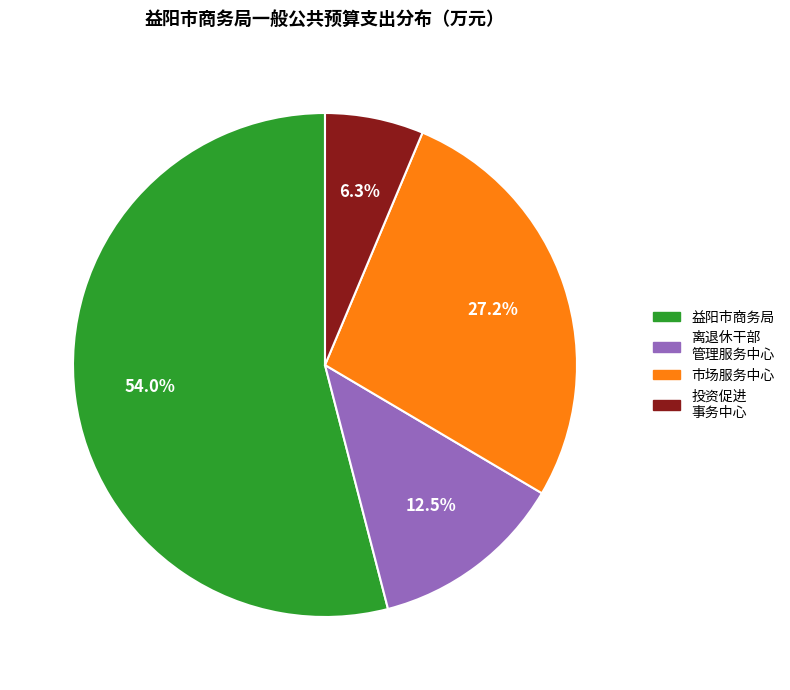

Is it true that 益阳市商务局 is 42% of the pie?

False